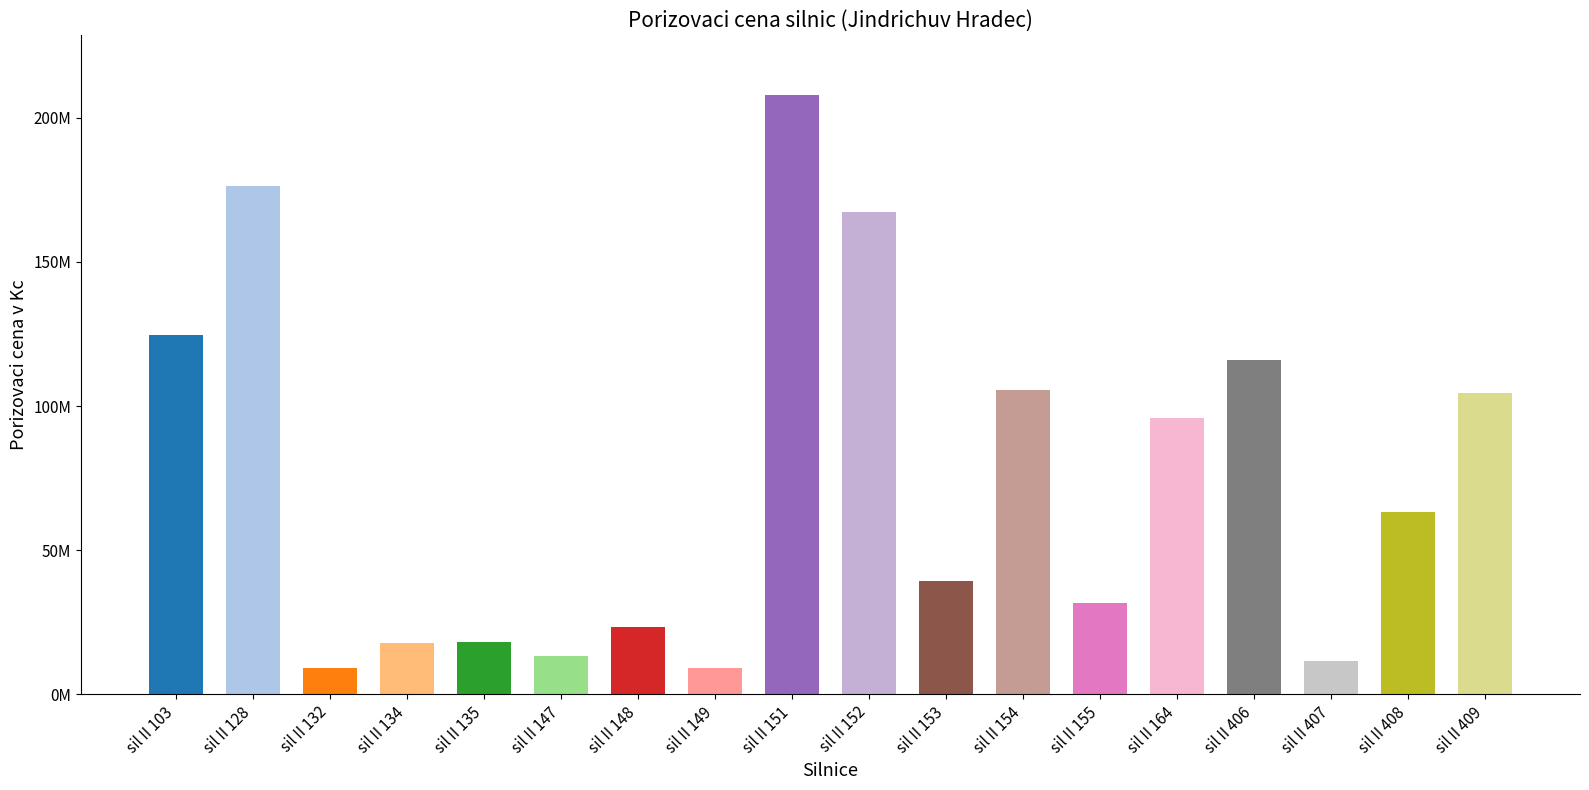

Between sil II 409 and sil II 149, which is larger?

sil II 409